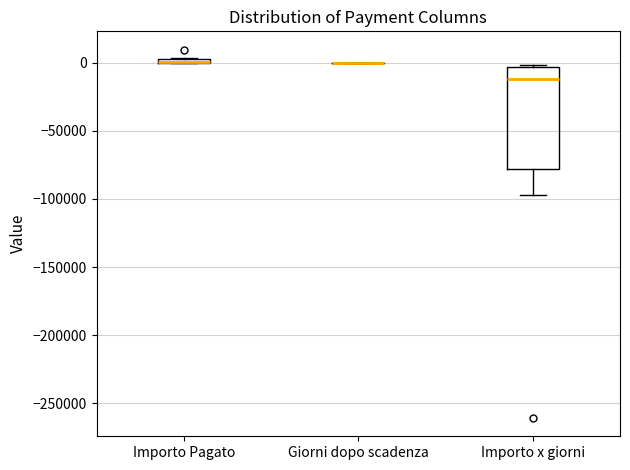

Comparing the boxes themselves (not the whiskers), which one is the tallest?

Importo x giorni